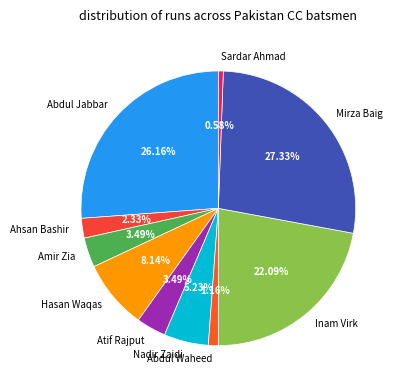

To the nearest percent, what portion does Ahsan Bashir represent?

2%